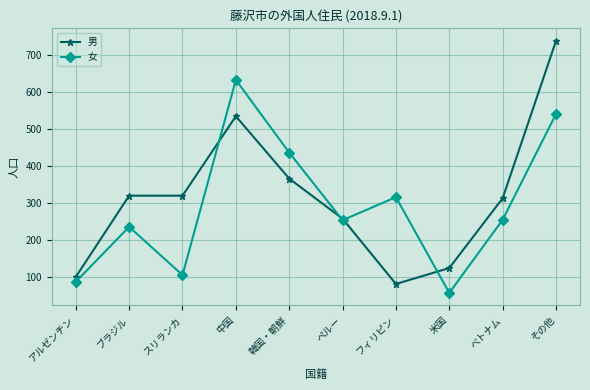

What position from the right is アルゼンチン?

10